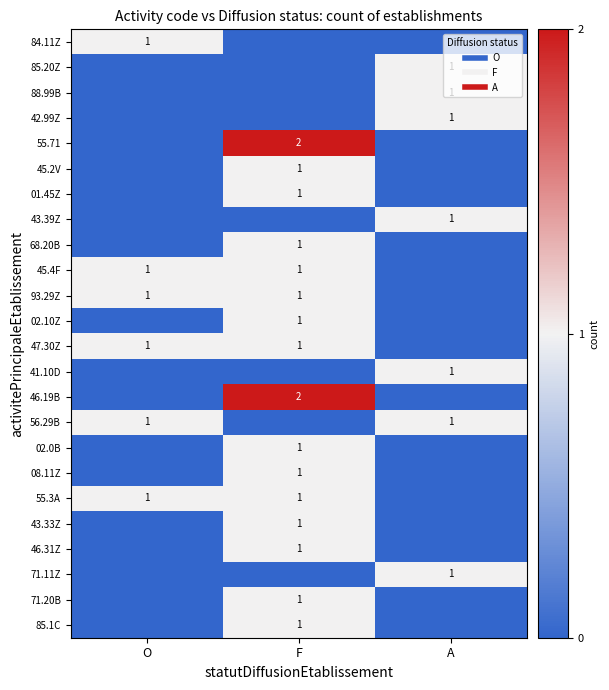

How many series are shown in this chart?

24